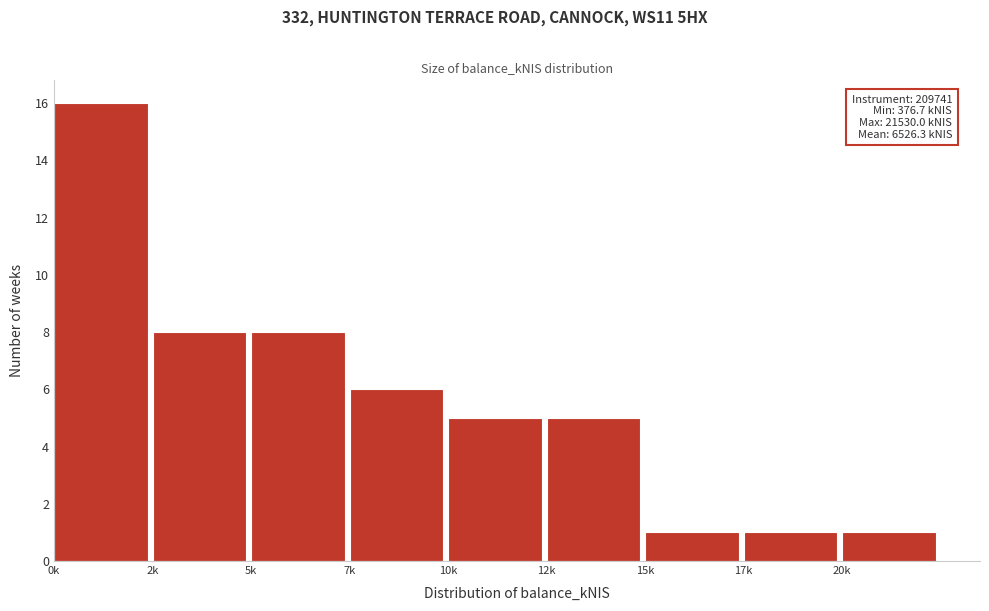

Reading right to left, extract all data points from this chart.

1	1	1	5	5	6	8	8	16